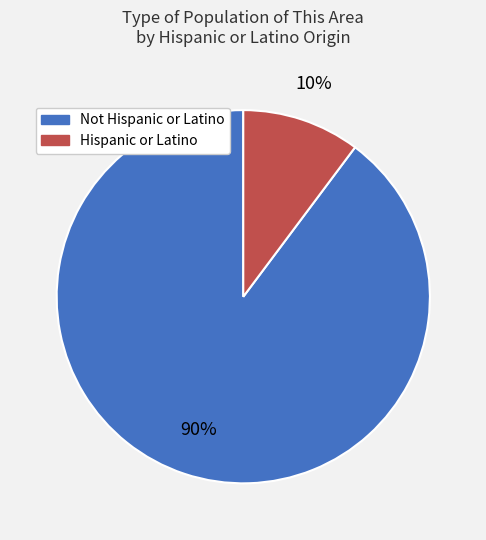

Combined, do Hispanic or Latino and Not Hispanic or Latino account for over 50%?

Yes